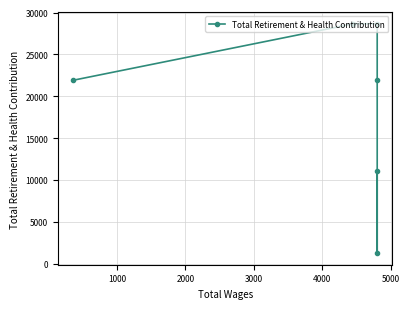

How many points are lower than both their immediate neighbors (excluding endpoints)?

1